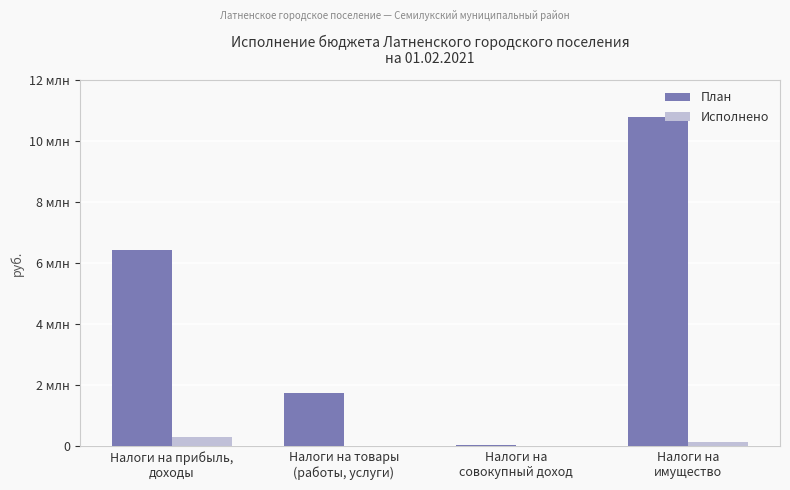

At which label does План first exceed 6417000?

Налоги на
имущество